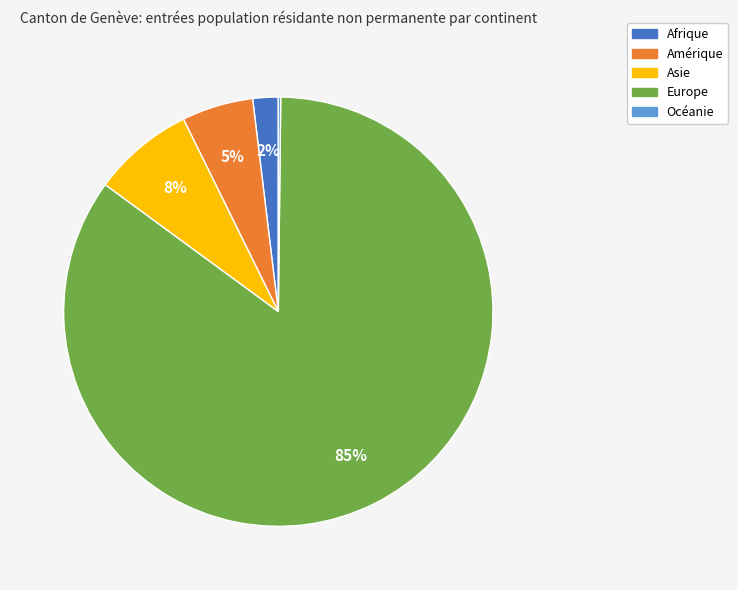

Is it true that Europe is 76% of the pie?

False